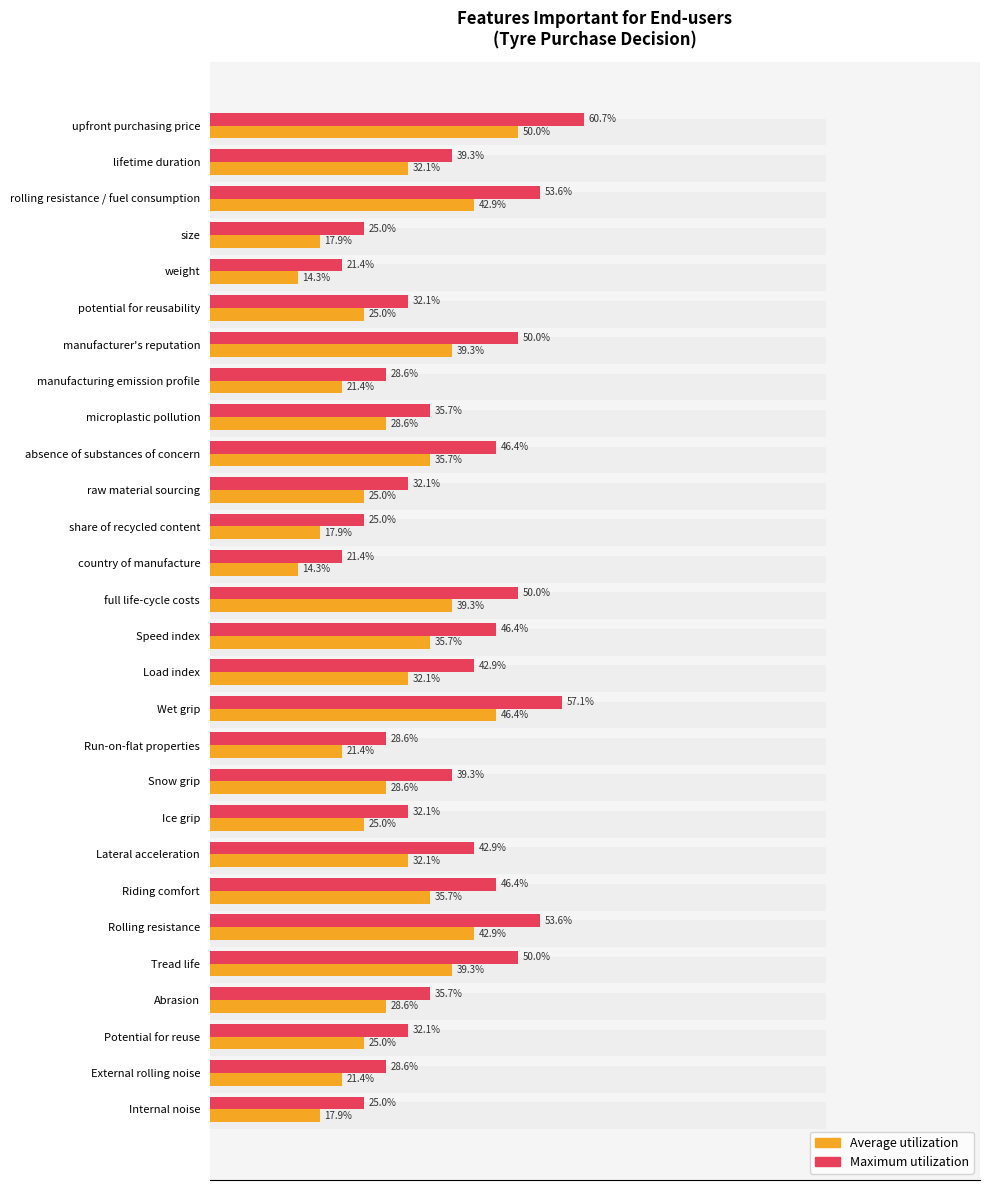

The value of Average utilization at Potential for reuse is 7. True or false?

True